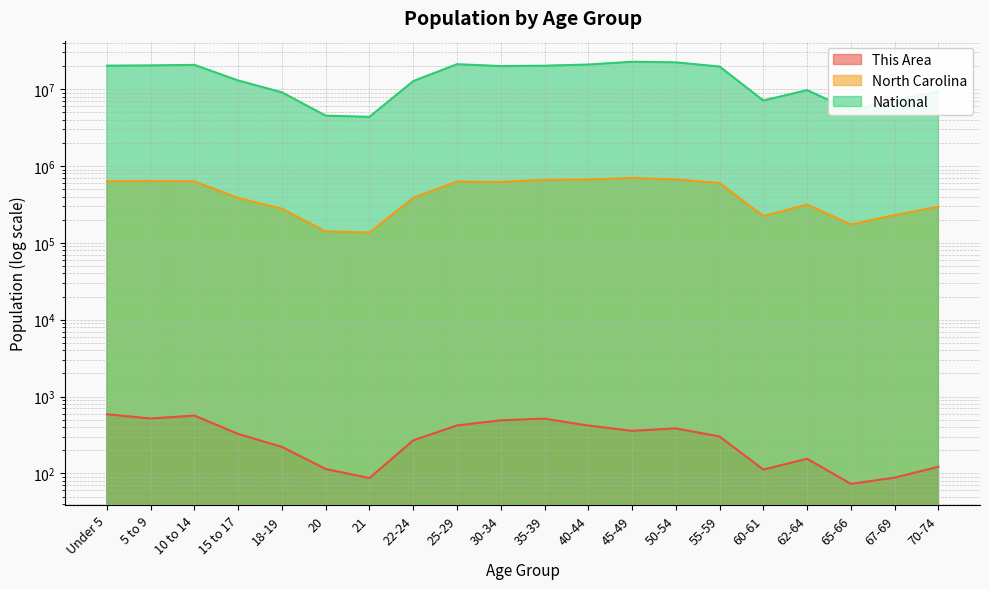

True or false: North Carolina has more than 2 interior local peaks.

True